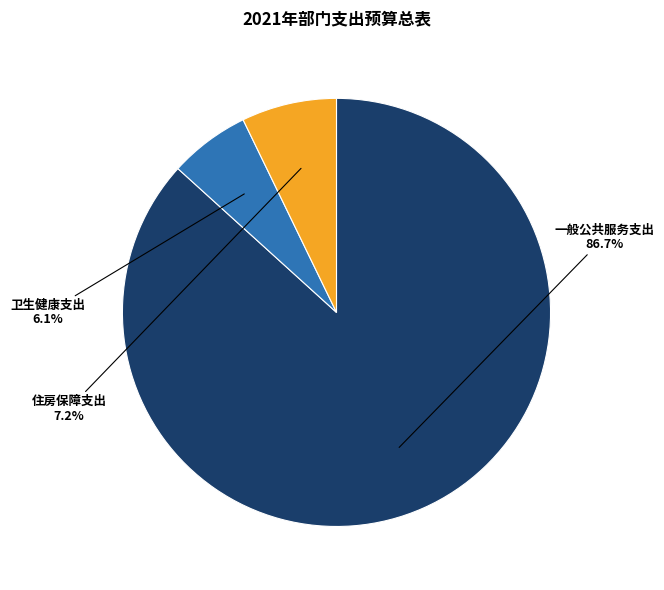

True or false: 住房保障支出 accounts for 18% of the total.

False